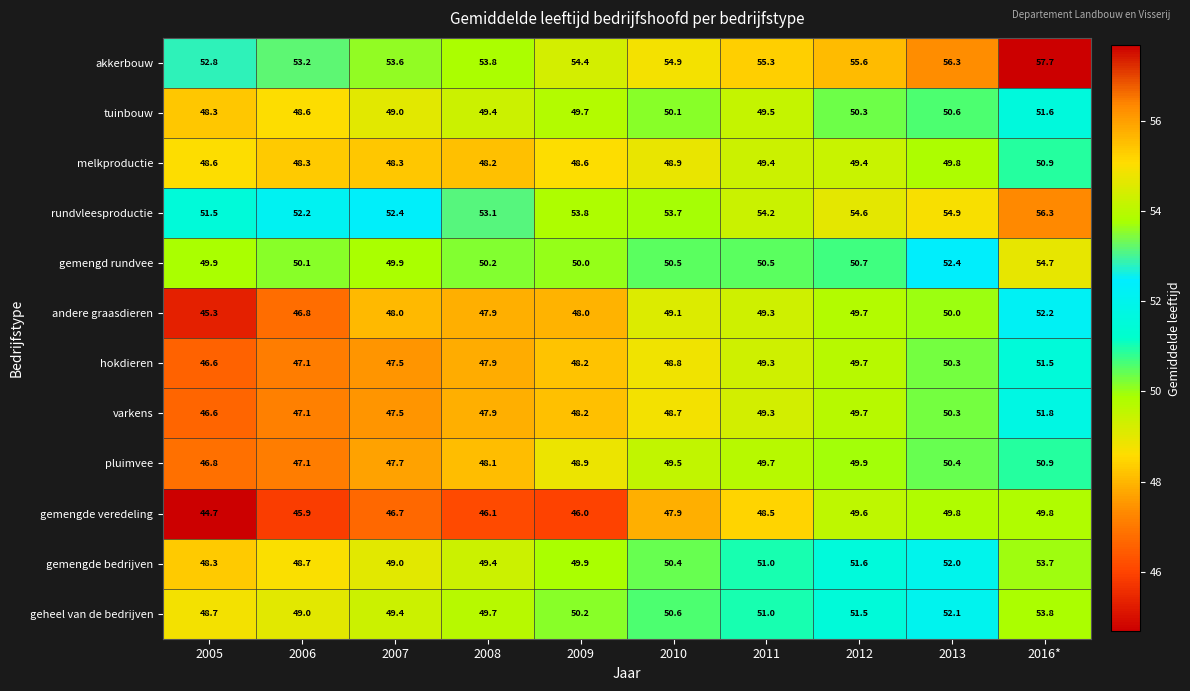

What is the spread (max minus min) of values at 2006?

7.3